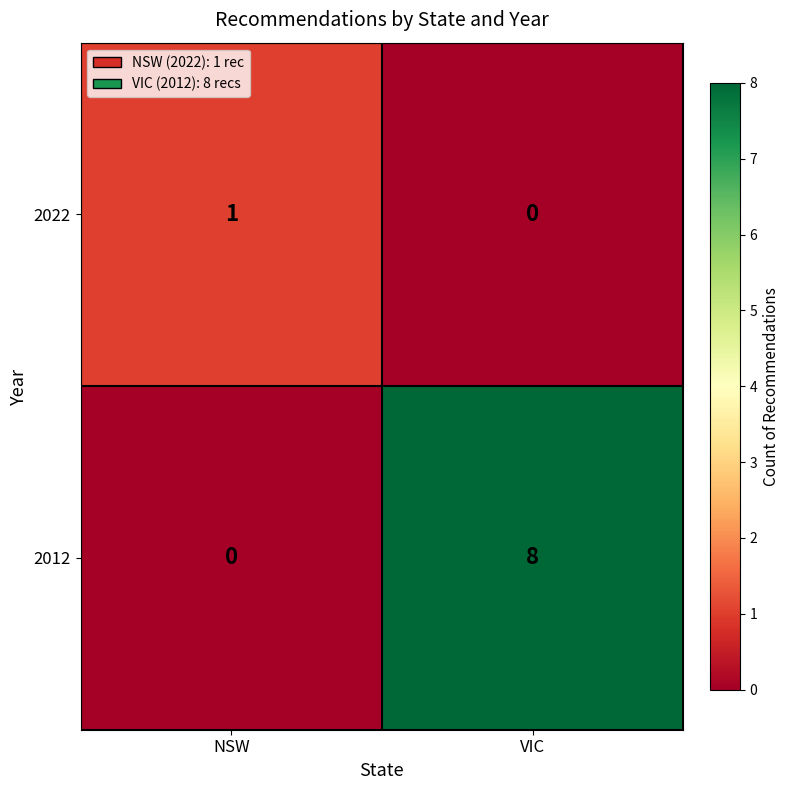

What is the total value across all series at VIC?

8